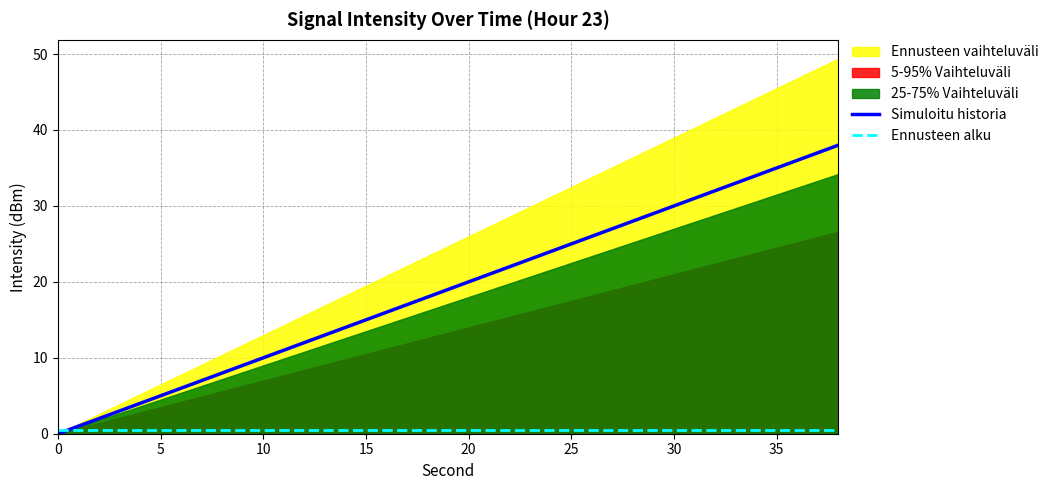

How many lines are shown in the chart?

2